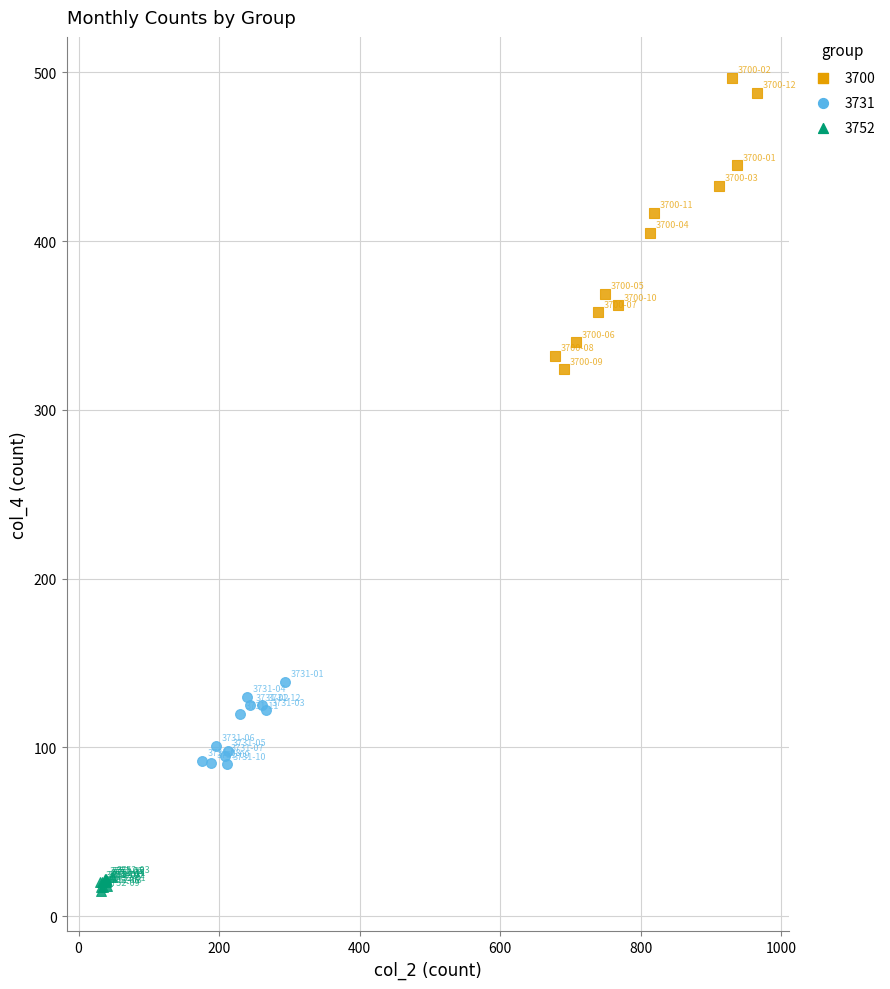

Which series contains the lowest Y value?

3752